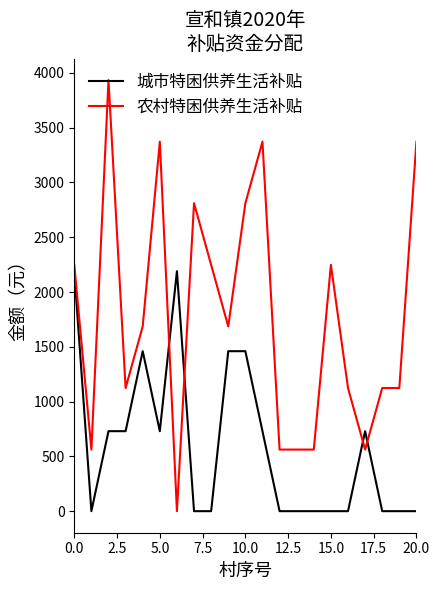

Which series has the largest range (max minus min)?

农村特困供养生活补贴